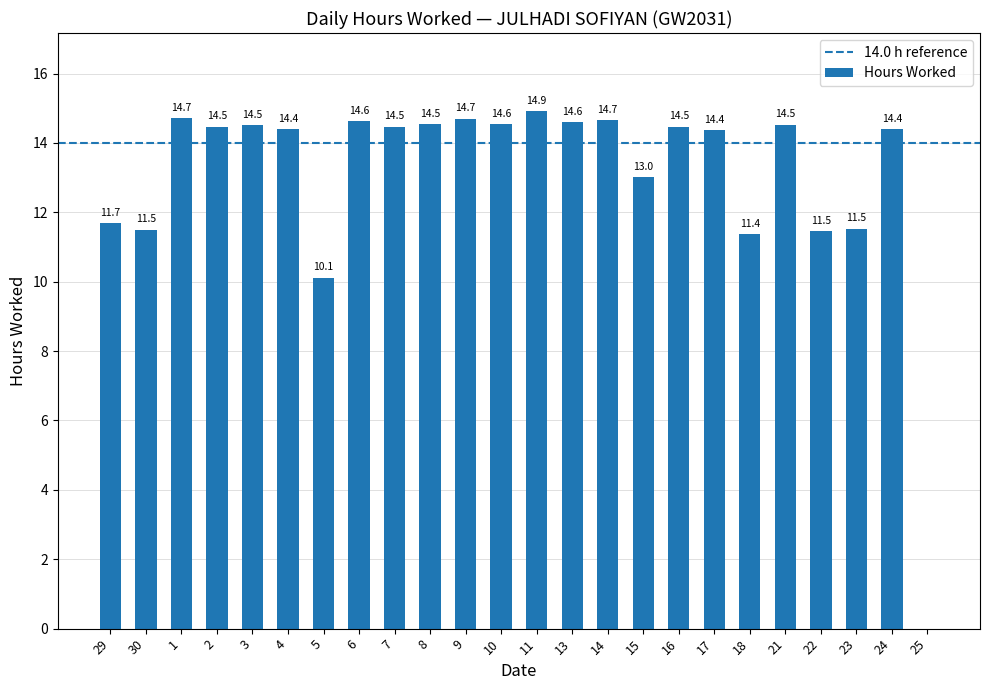

How many positive values are there?

23